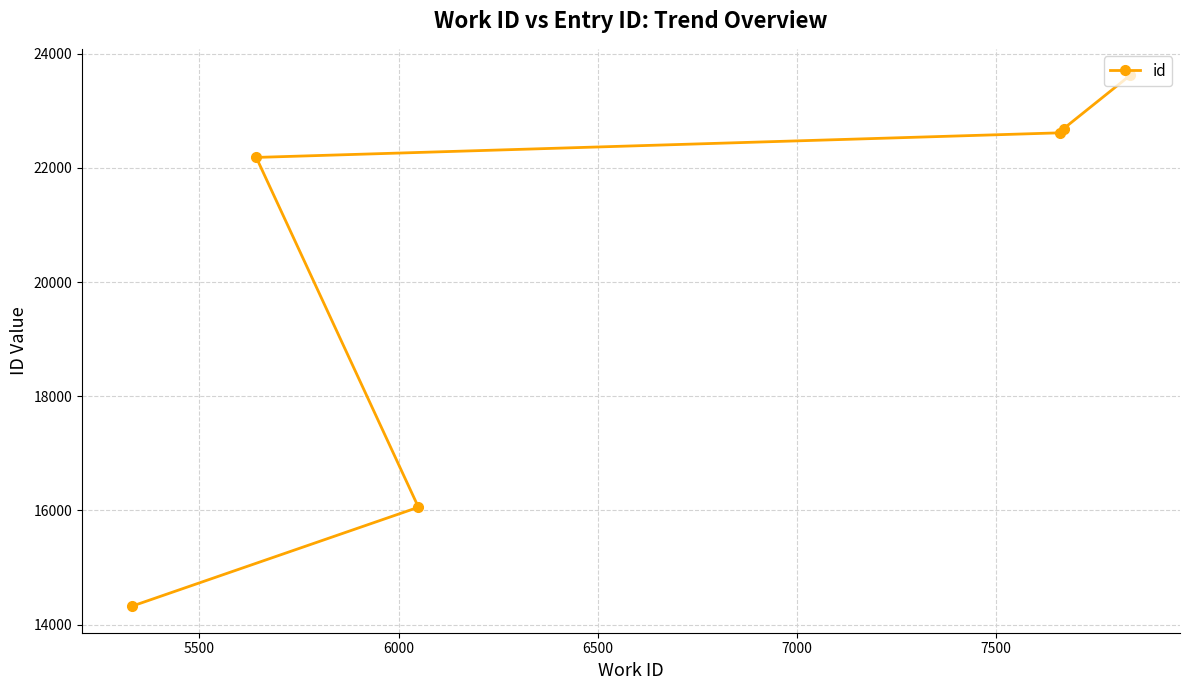

What is the value of the 3rd point from the left?

16056